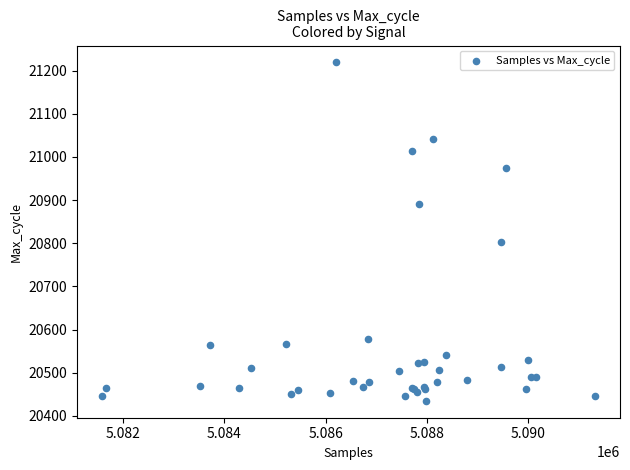

What Y value in the scatter plot is closest to 20827?

20804